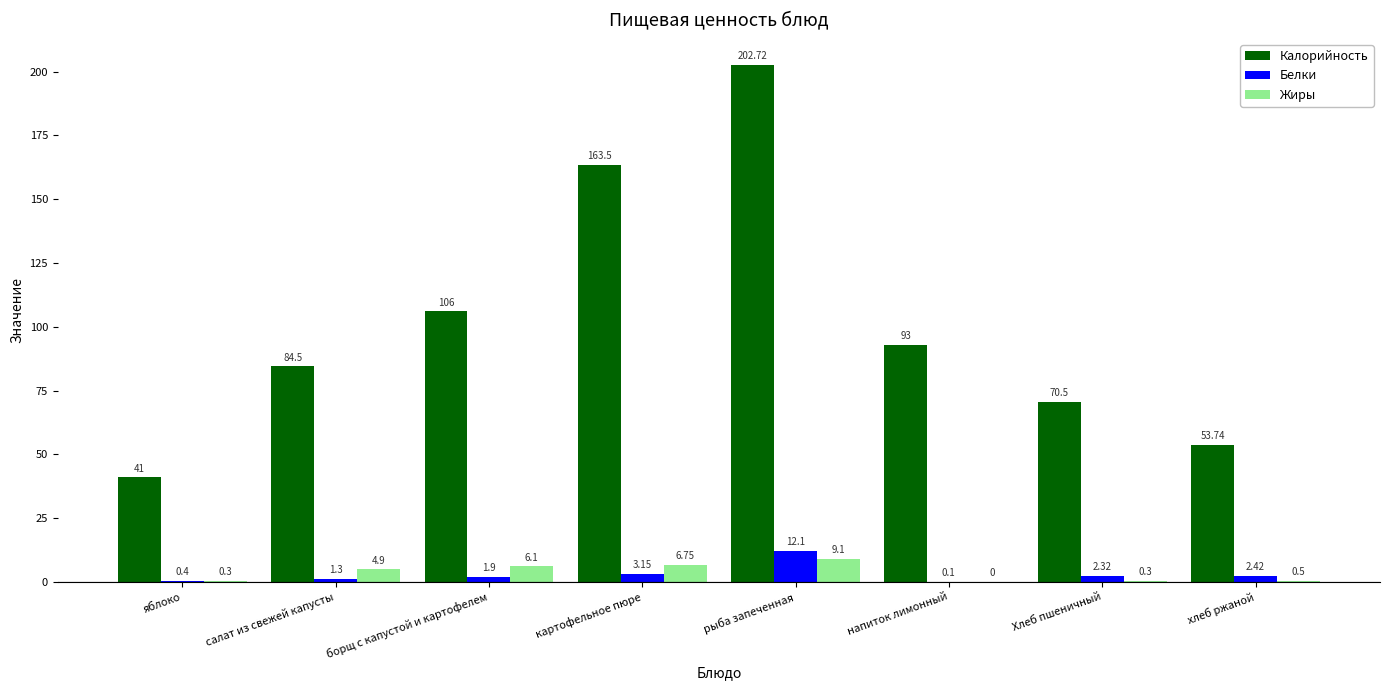

Where is Жиры nearest to the value 4?

салат из свежей капусты